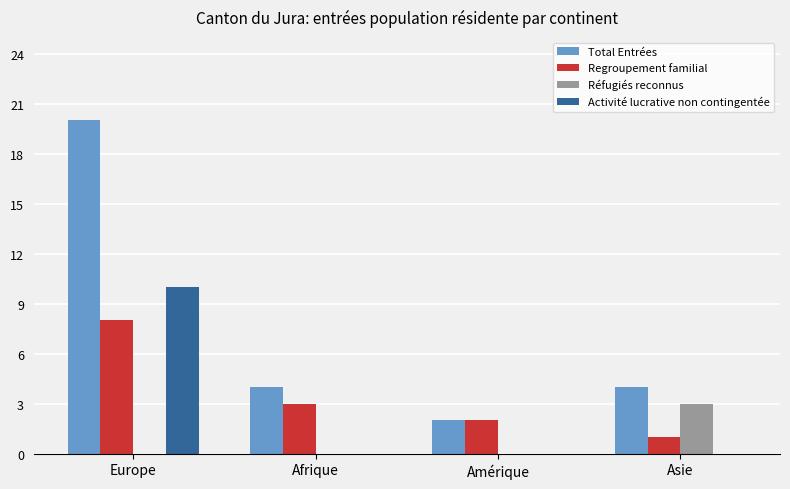

What is the approximate value of Total Entrées at Europe?

20